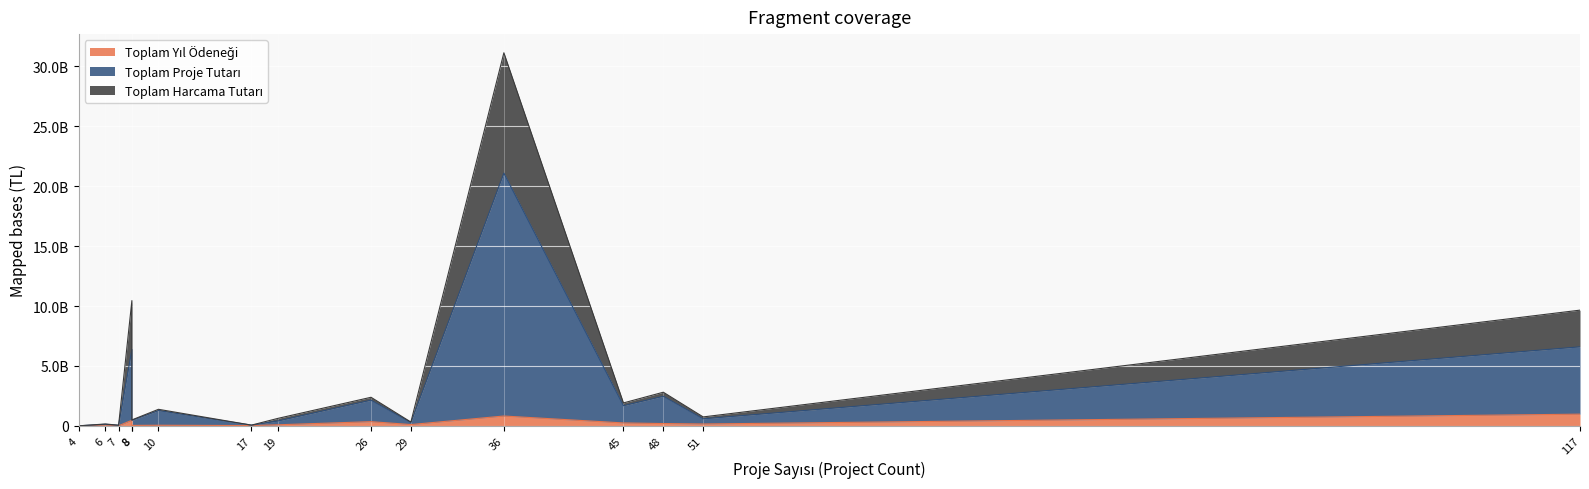

What are all the series names shown in the legend?

Toplam Yıl Ödeneği, Toplam Proje Tutarı, Toplam Harcama Tutarı